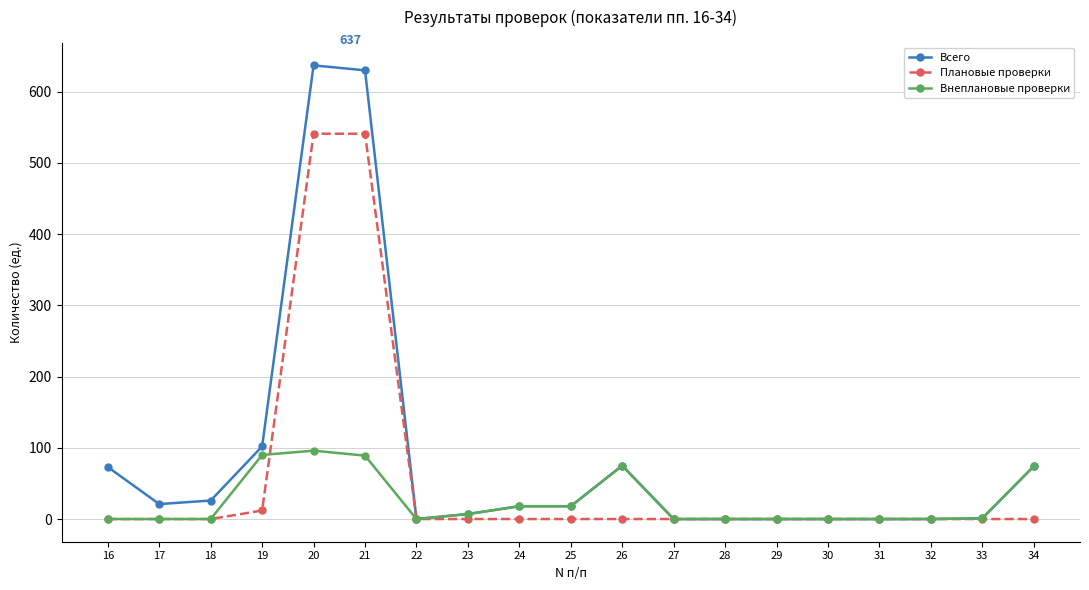

How many categories are shown in the chart?

19